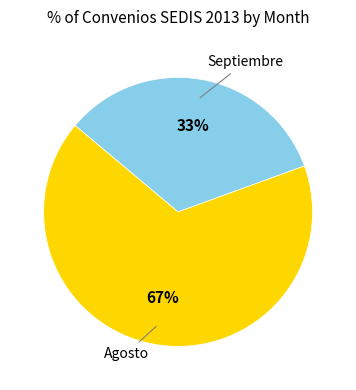

Is there a majority slice in this chart?

Yes